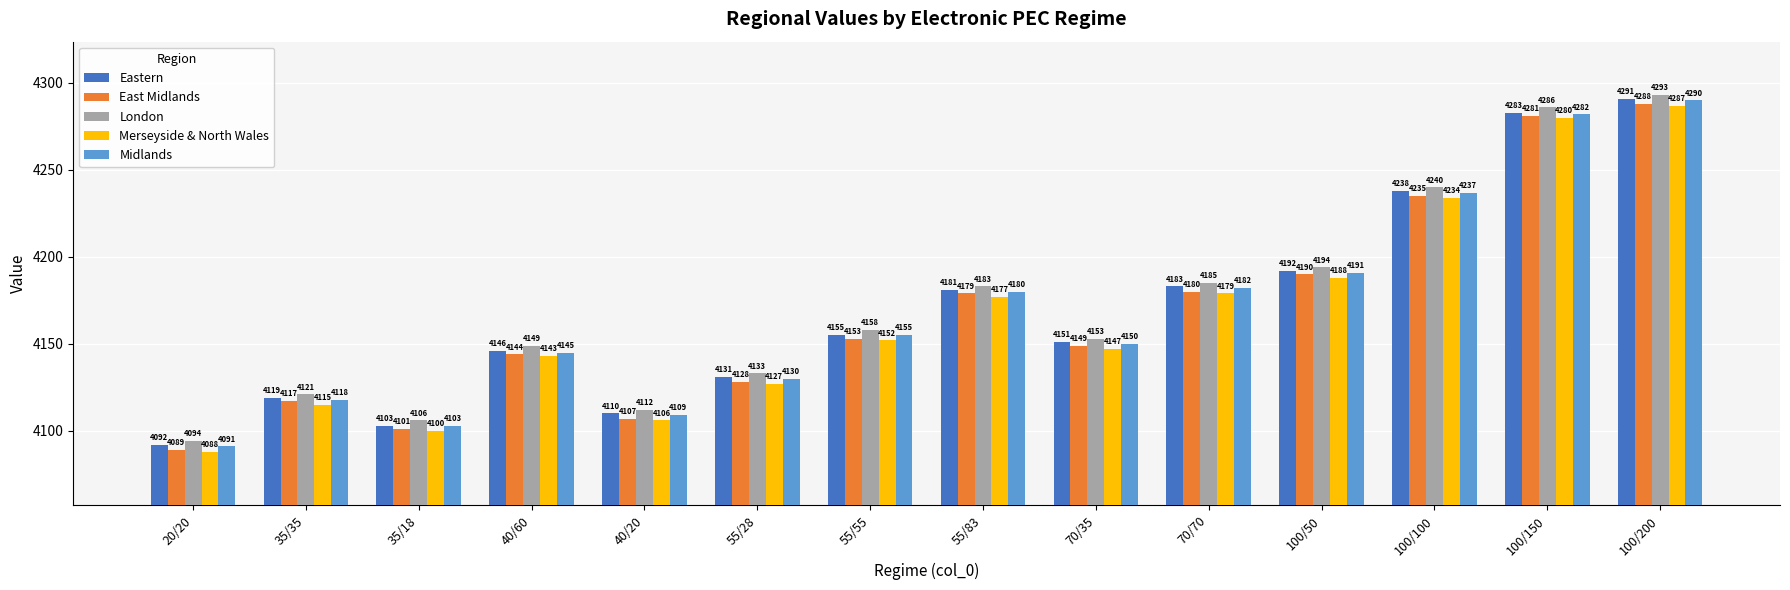

What is the difference between the second highest and second lowest values in the Midlands series?

179